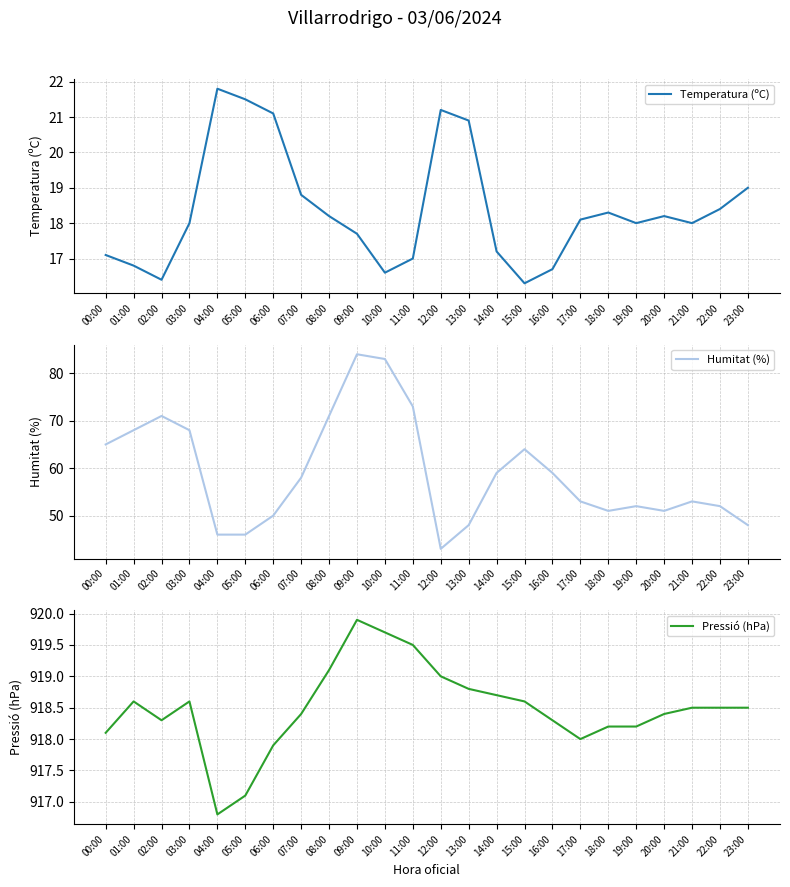

Reading left to right, what are all the values shown in this chart?

Temperatura (ºC): 17.1	16.8	16.4	18.0	21.8	21.5	21.1	18.8	18.2	17.7	16.6	17.0	21.2	20.9	17.2	16.3	16.7	18.1	18.3	18.0	18.2	18.0	18.4	19.0
Humitat (%): 65.0	68.0	71.0	68.0	46.0	46.0	50.0	58.0	71.0	84.0	83.0	73.0	43.0	48.0	59.0	64.0	59.0	53.0	51.0	52.0	51.0	53.0	52.0	48.0
Pressió (hPa): 918.1	918.6	918.3	918.6	916.8	917.1	917.9	918.4	919.1	919.9	919.7	919.5	919.0	918.8	918.7	918.6	918.3	918.0	918.2	918.2	918.4	918.5	918.5	918.5